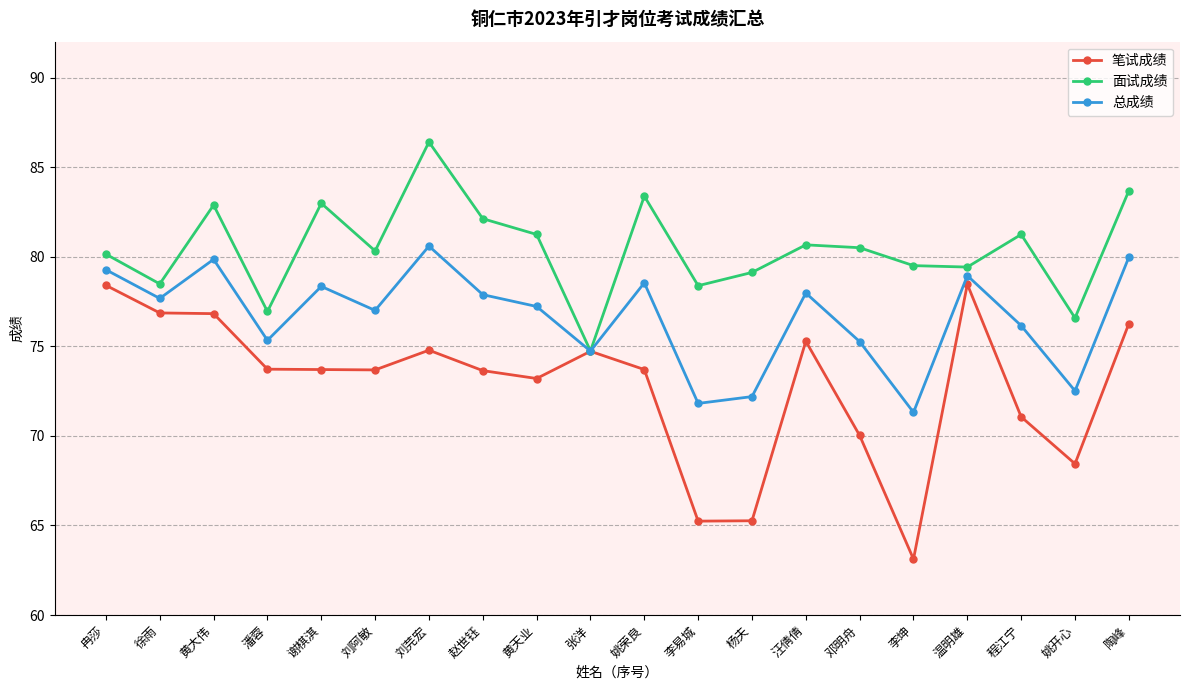

Read the 面试成绩 value at 汪倩倩.

80.7